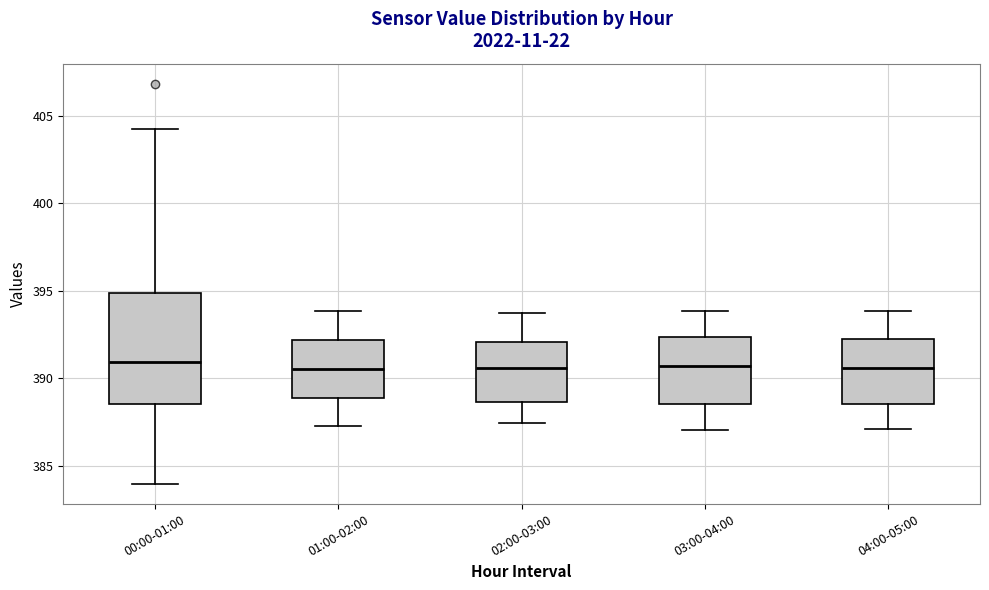

Reading left to right, read every box against the y-axis: the position of its median line, the range the box covers, and the ends of its whiskers. The values are not printed on the chart, so give them approximately, as read against the axis.

00:00-01:00: median 391.0, box 388.5 to 395.0, whiskers 384.0 to 404.5
01:00-02:00: median 390.5, box 389.0 to 392.0, whiskers 387.5 to 394.0
02:00-03:00: median 390.5, box 388.5 to 392.0, whiskers 387.5 to 393.5
03:00-04:00: median 390.5, box 388.5 to 392.5, whiskers 387.0 to 394.0
04:00-05:00: median 390.5, box 388.5 to 392.0, whiskers 387.0 to 394.0